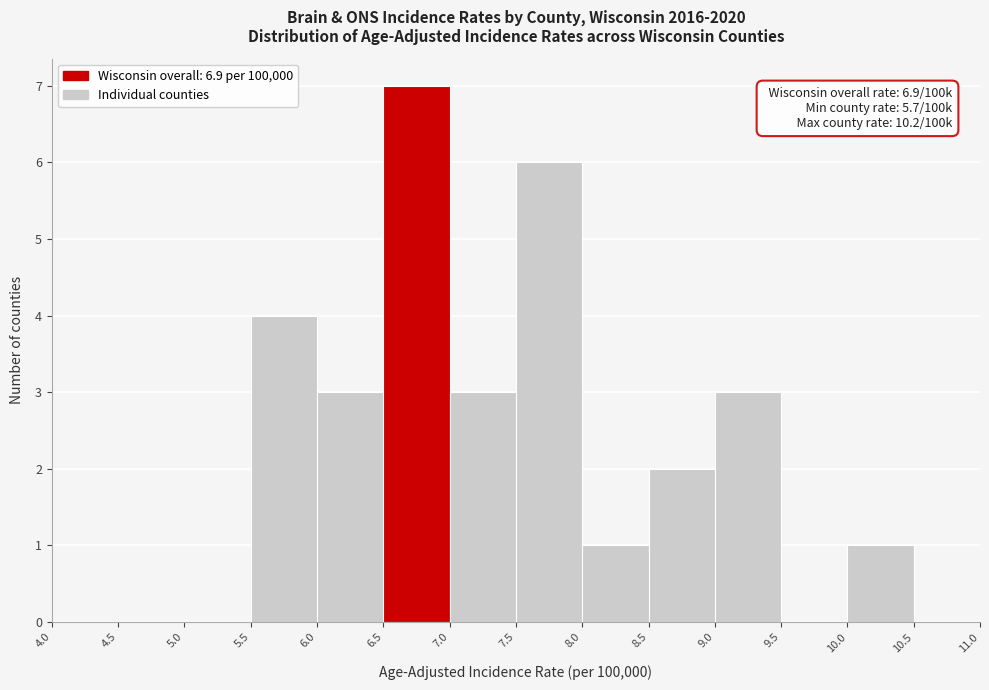

Which range on the x-axis has the tallest bar?

6.5 to 7.0